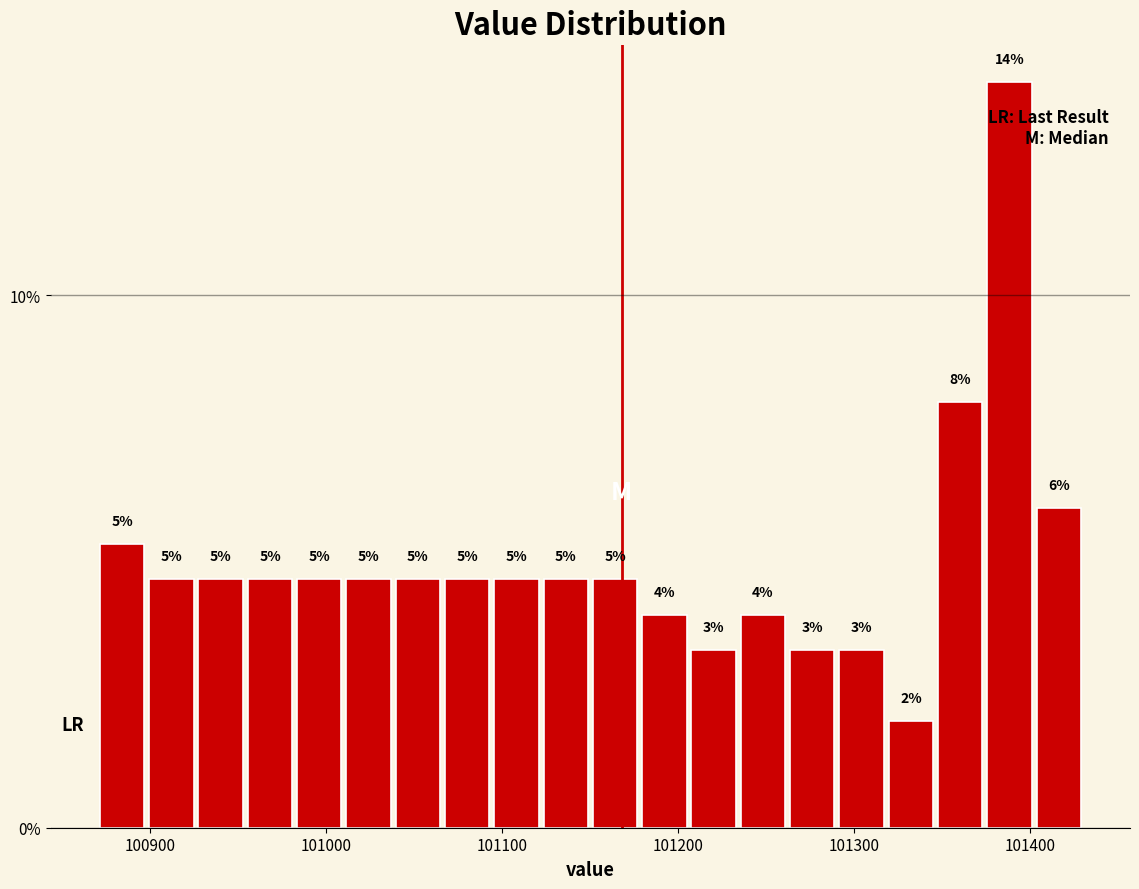

Around what value on the x-axis is the tallest bar? Give the approximate position of its centre, as read against the axis.

101390